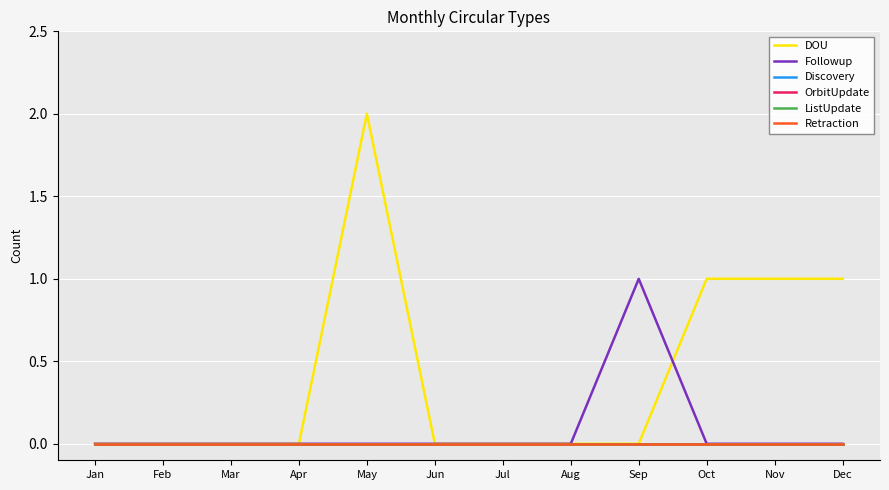

Is it true that OrbitUpdate equals 0 at Jul?

True